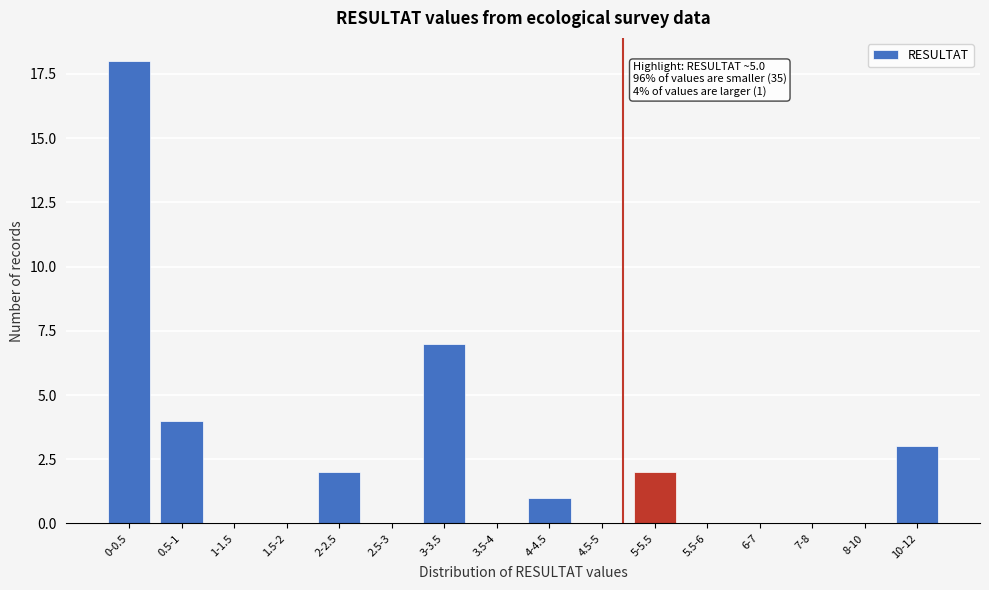

Reading left to right, what are all the values shown in this chart?

0-0.5=18	0.5-1=4	1-1.5=0	1.5-2=0	2-2.5=2	2.5-3=0	3-3.5=7	3.5-4=0	4-4.5=1	4.5-5=0	5-5.5=2	5.5-6=0	6-7=0	7-8=0	8-10=0	10-12=3